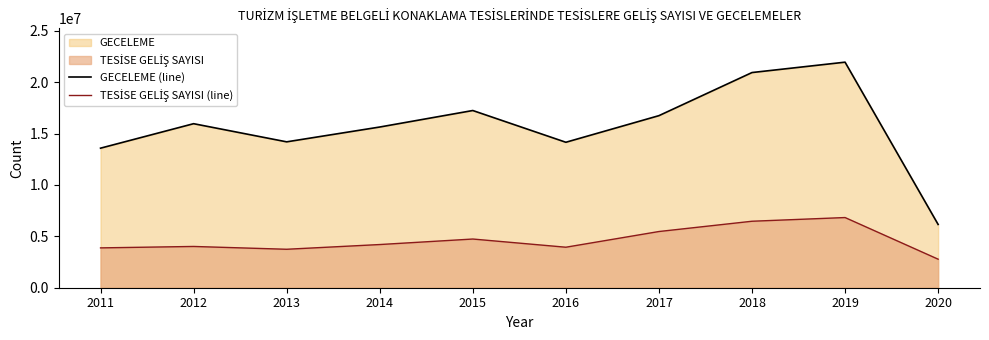

Which label corresponds to the largest value in the chart?

2019